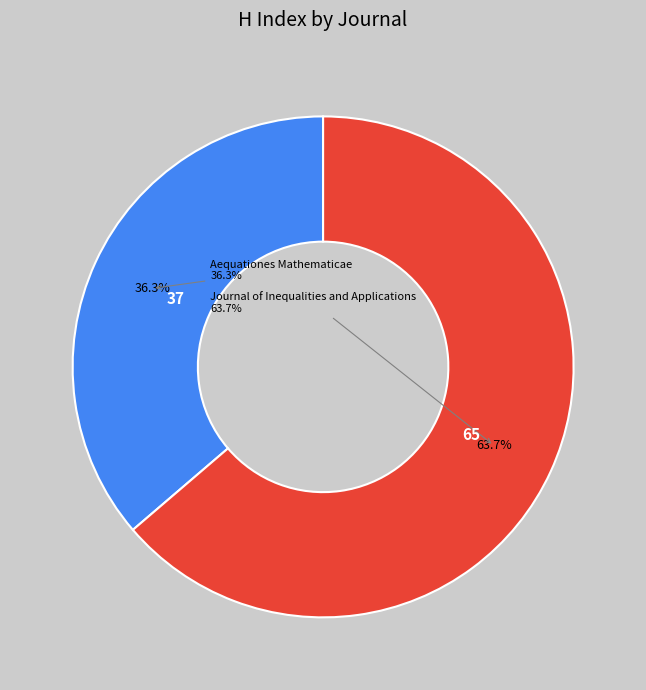

Between Aequationes Mathematicae and Journal of Inequalities and Applications, which is larger?

Journal of Inequalities and Applications